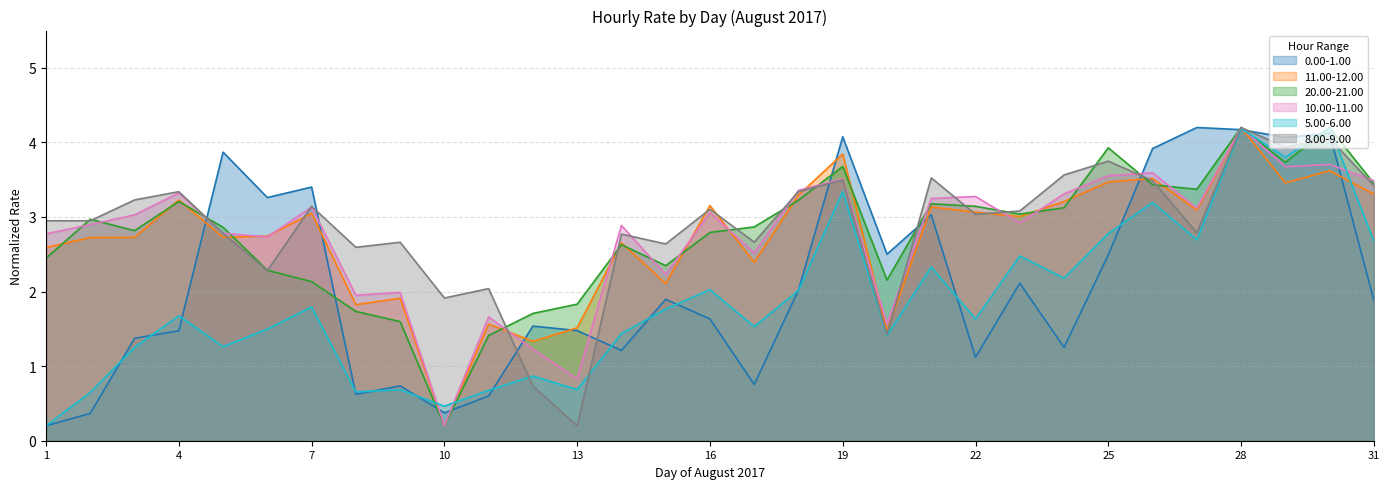

True or false: 0.00-1.00 and 10.00-11.00 cross at least once.

True